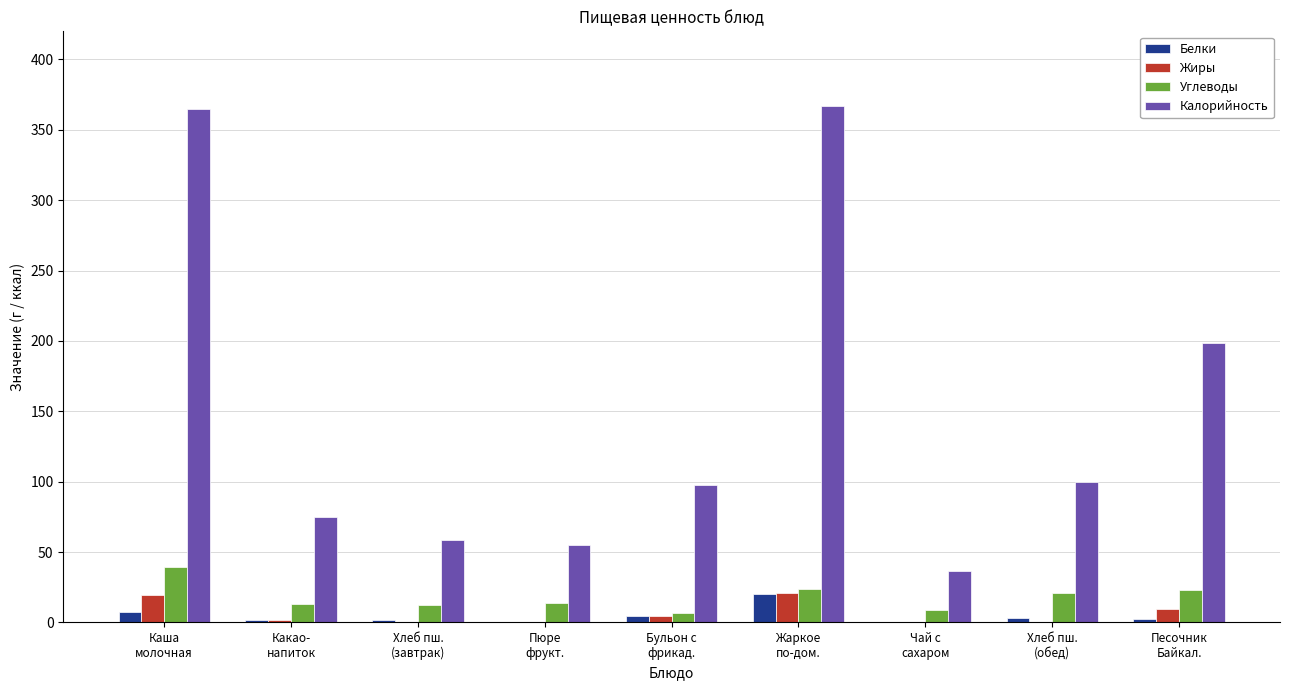

Which series has the largest total across all categories?

Калорийность